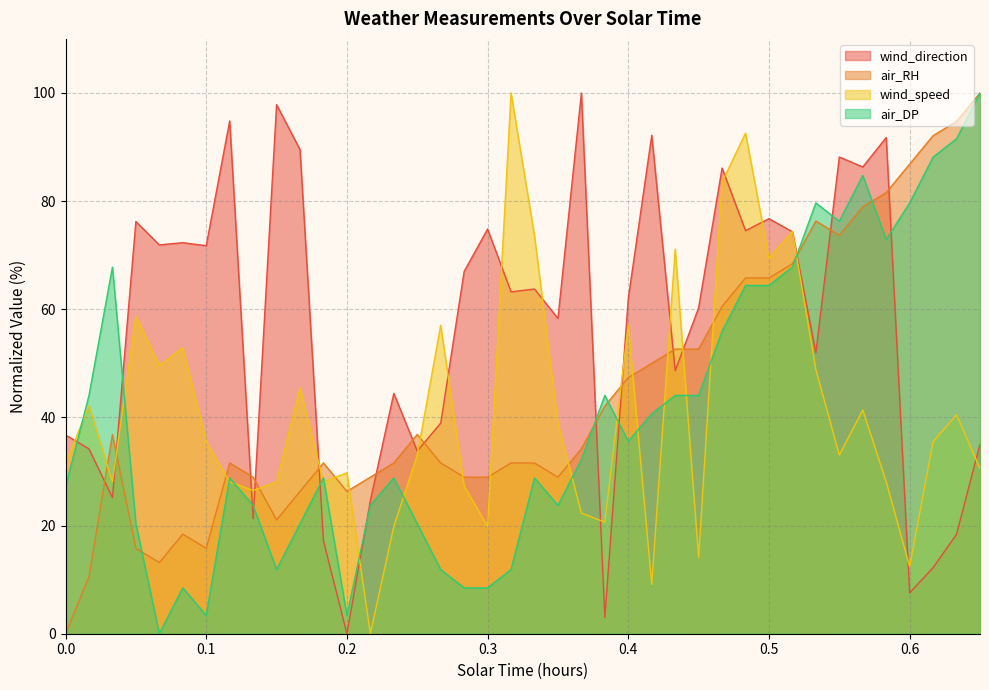

At which label does air_DP first exceed 32?

0.01666666666666667